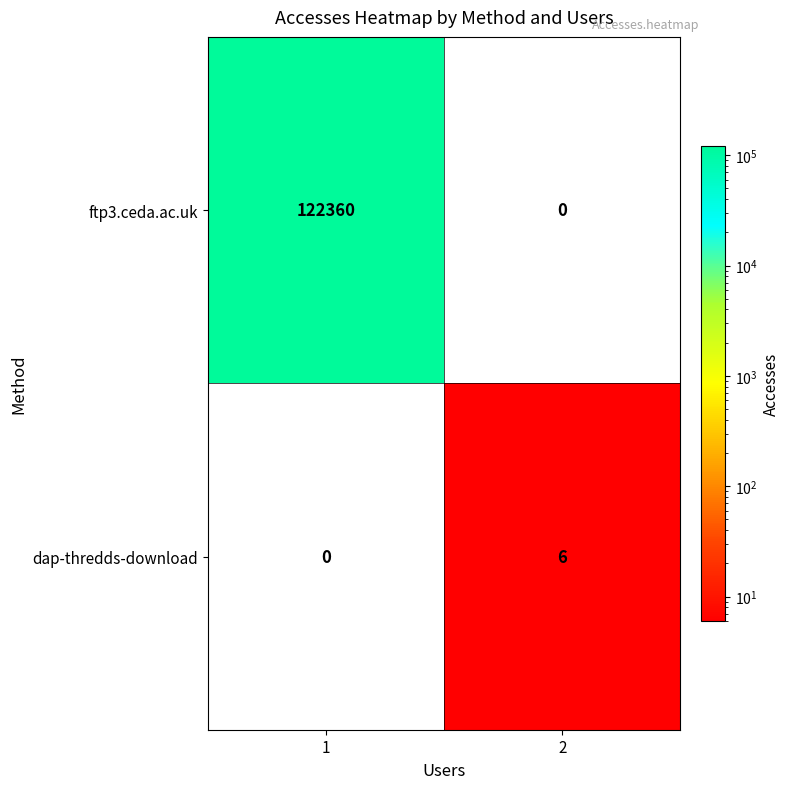

What is the difference between the dap-thredds-download values at 2 and 1?

6